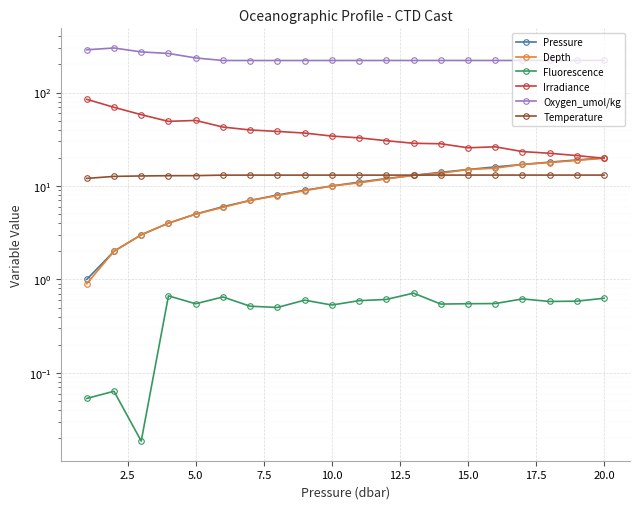

Which series has the largest range (max minus min)?

Oxygen_umol/kg